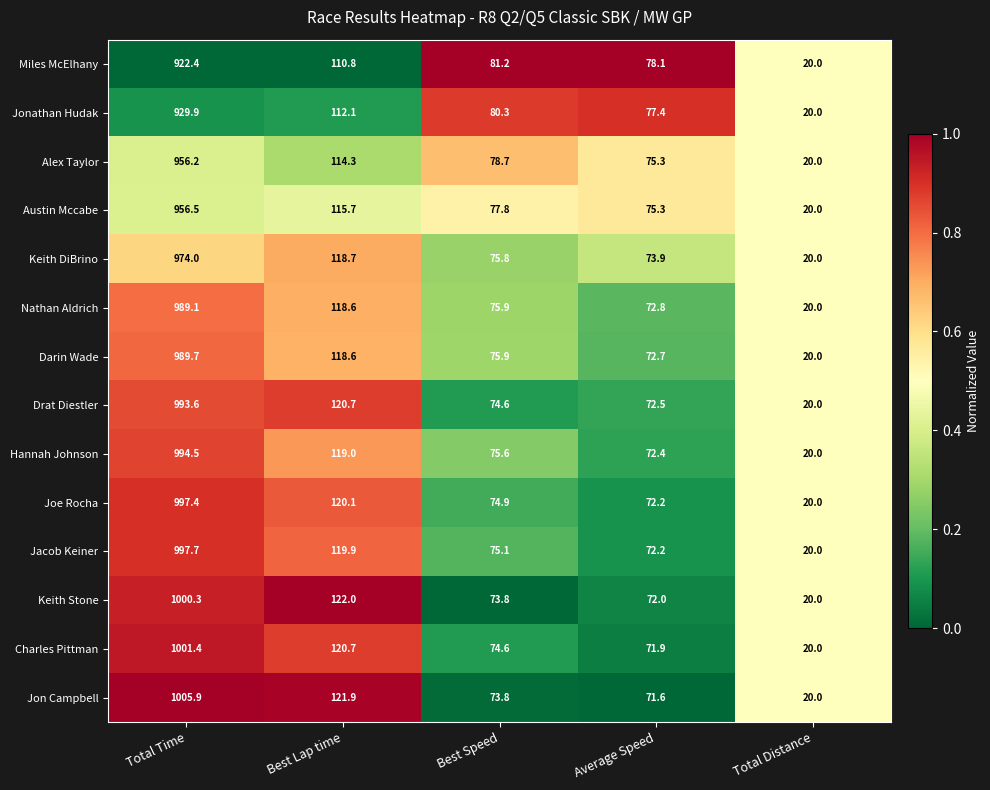

Rank the series by their maximum value, from highest to lowest.

Jon Campbell, Charles Pittman, Keith Stone, Jacob Keiner, Joe Rocha, Hannah Johnson, Drat Diestler, Darin Wade, Nathan Aldrich, Keith DiBrino, Austin Mccabe, Alex Taylor, Jonathan Hudak, Miles McElhany